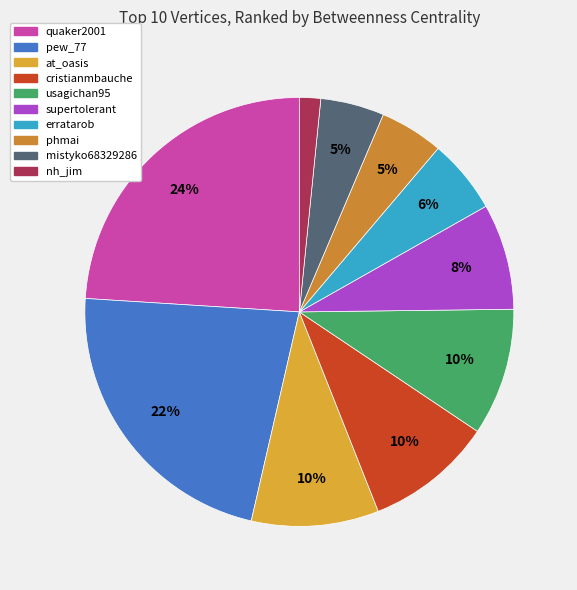

Approximately how many times larger is the value at phmai compared to usagichan95?

0.5